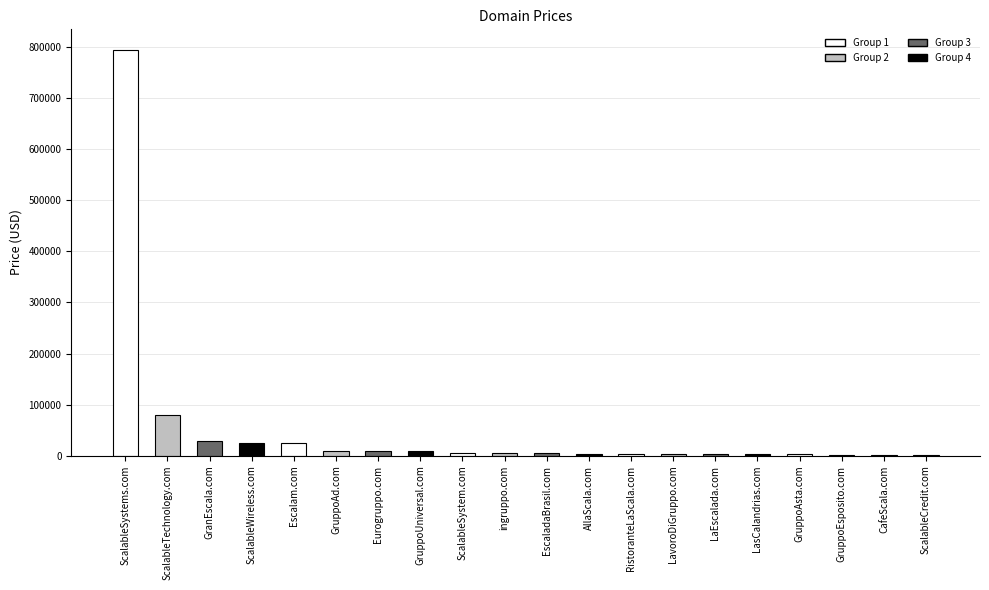

Which label corresponds to the largest value in the chart?

ScalableSystems.com